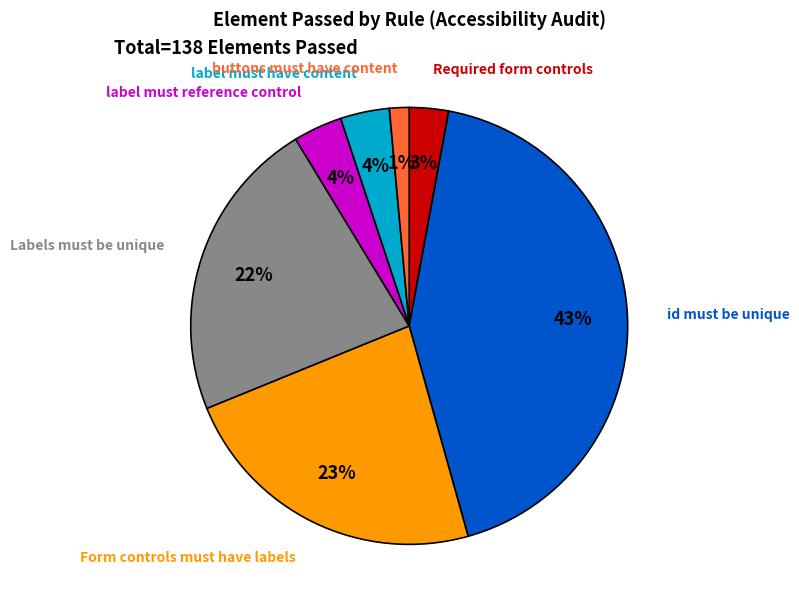

Between Form controls must have labels and id must be unique, which is larger?

id must be unique